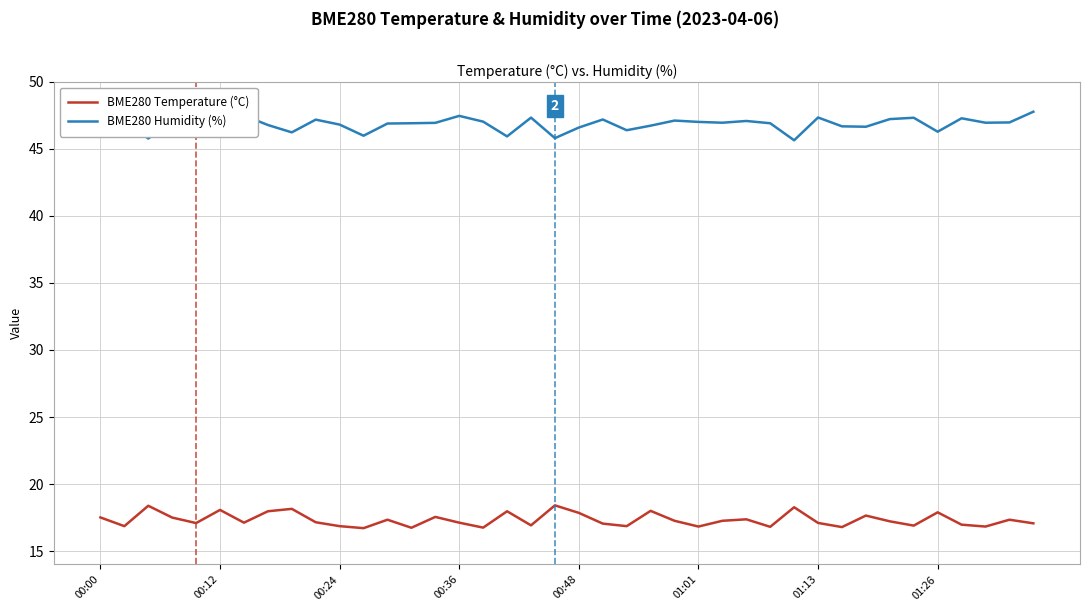

True or false: BME280 Humidity (%) and BME280 Temperature (°C) intersect in this chart.

False